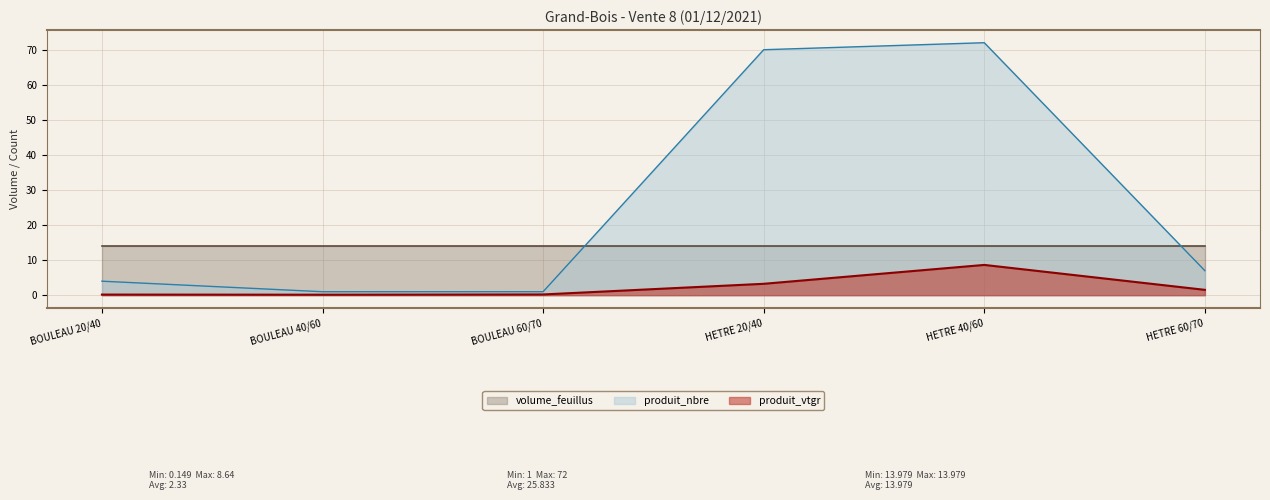

The value of produit_vtgr at HETRE 60/70 is 1.5. True or false?

True